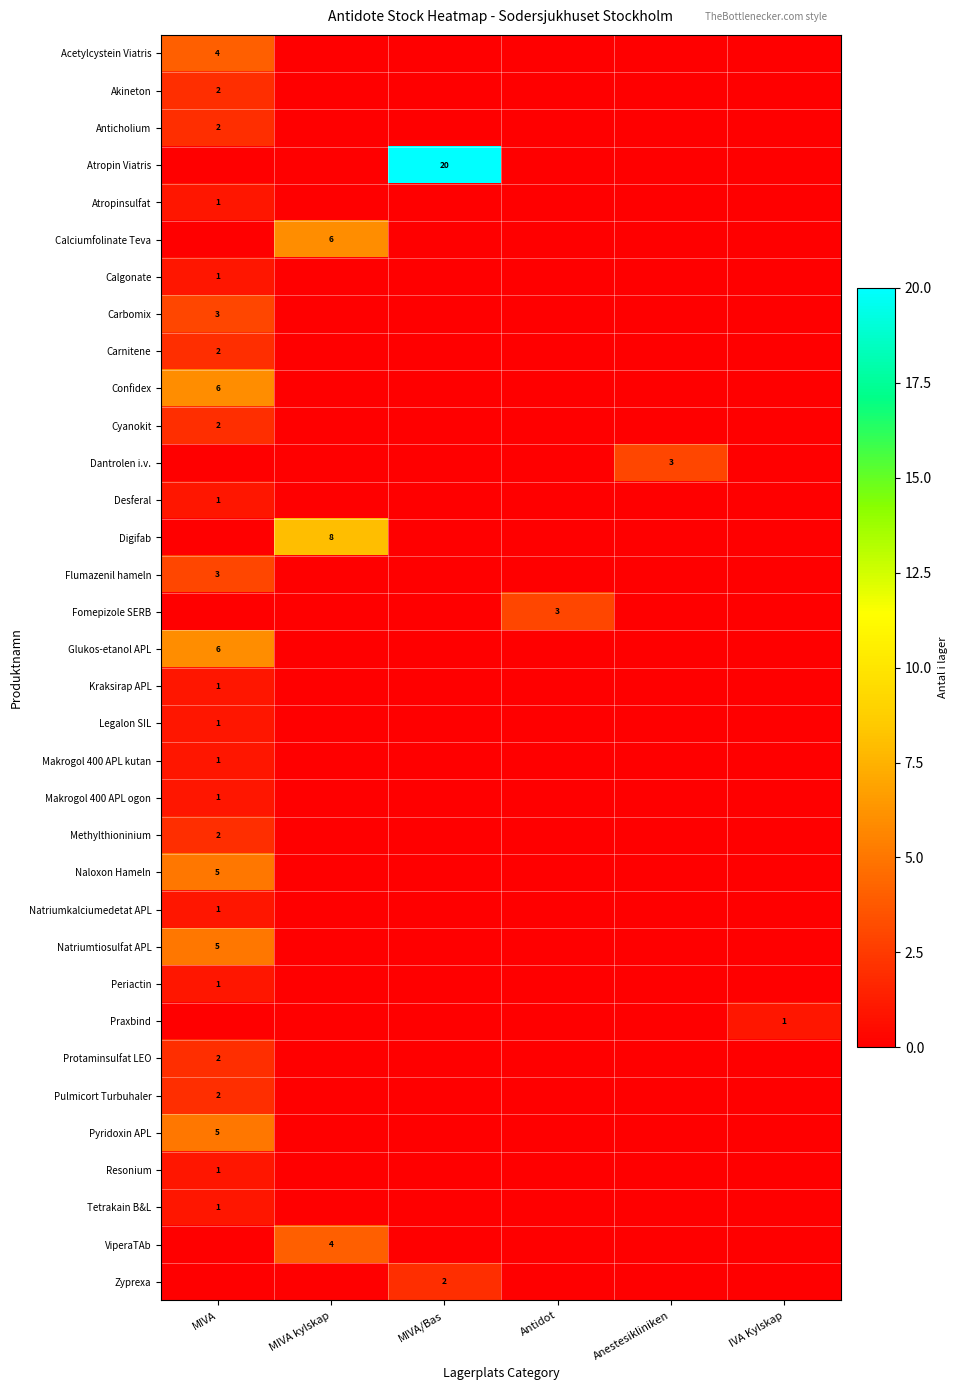

Is it true that Carbomix equals 3 at MIVA?

True